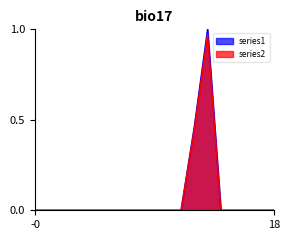

What is the sum of all series1 values?

1.5